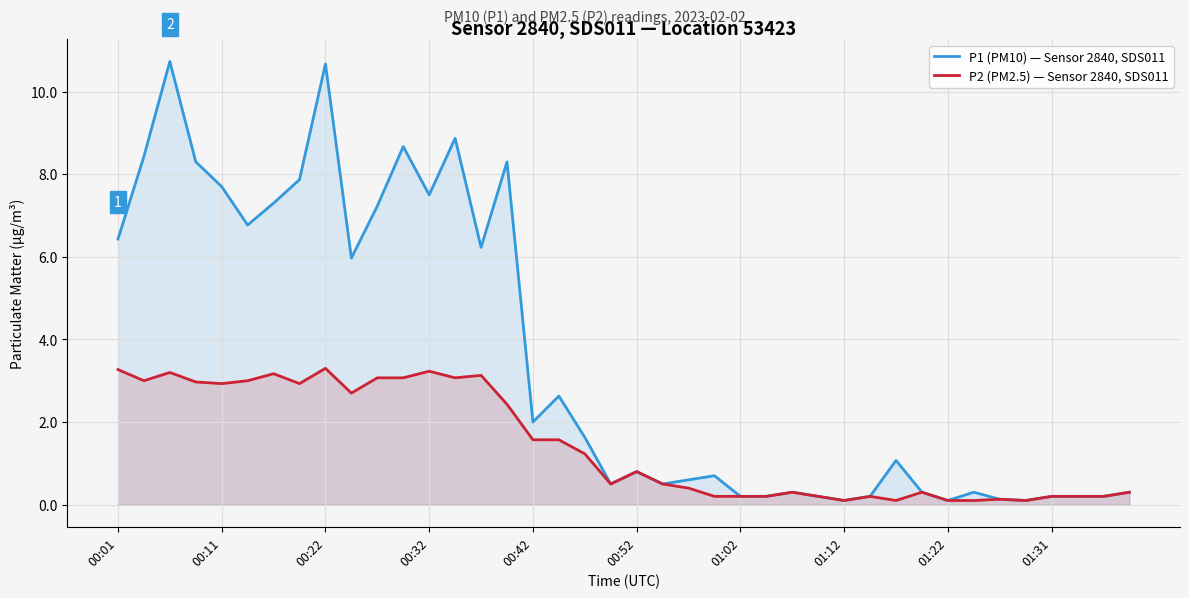

Where does the P1 (PM10) — Sensor 2840, SDS011 series first go above 1?

00:01